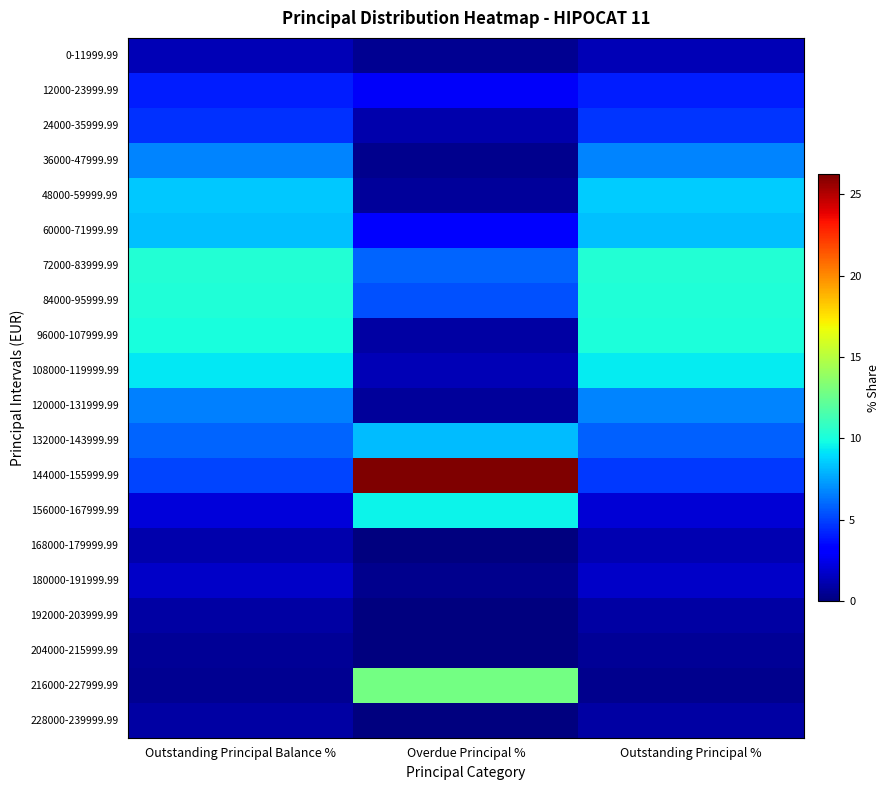

Which category has the highest value across all series?

Overdue Principal %